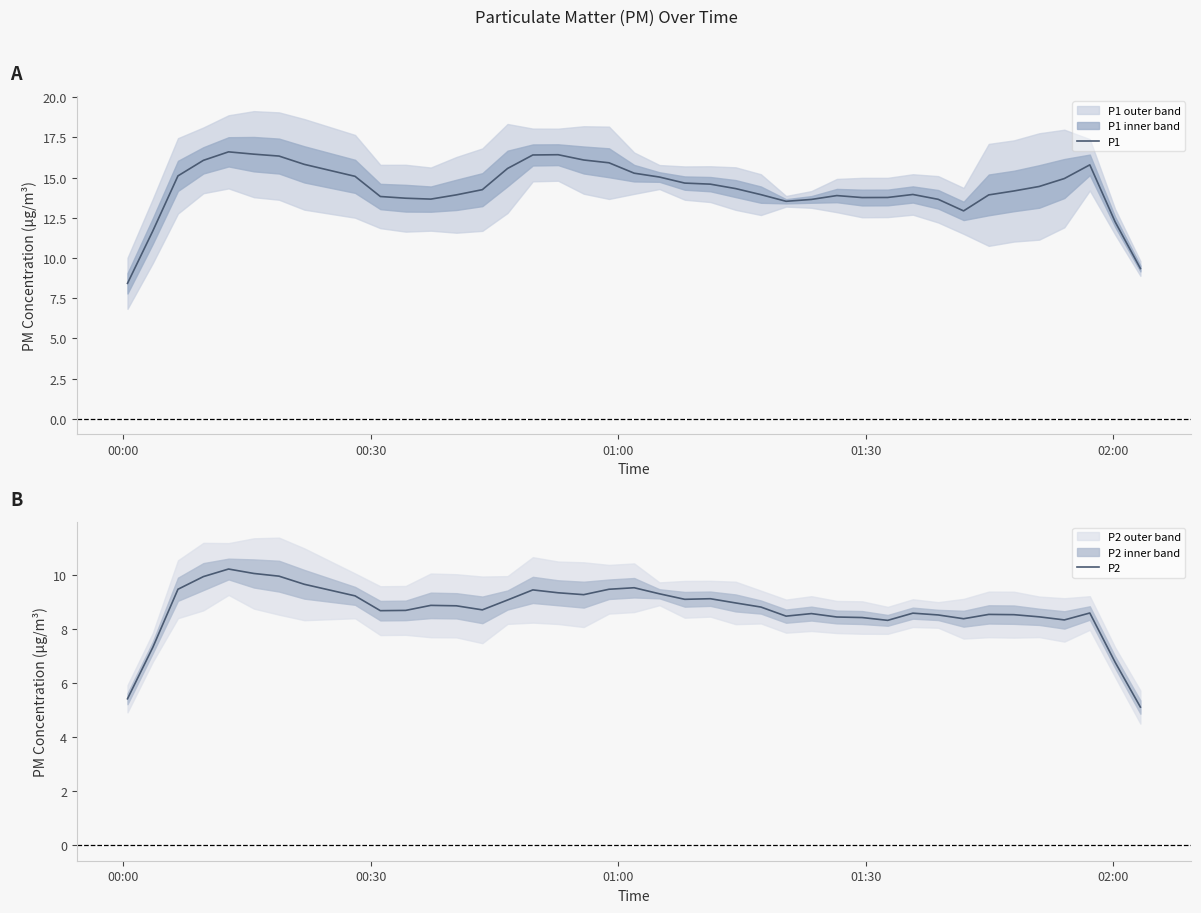

What is the lowest value of the P1 series?

8.4